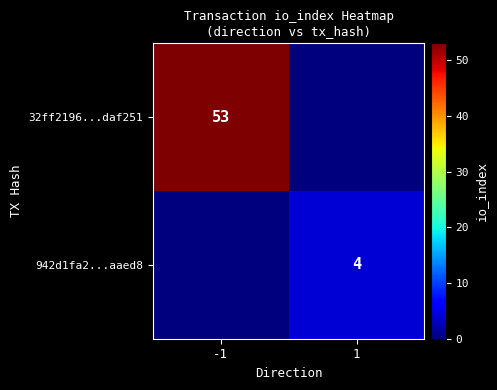

True or false: 32ff2196...daf251 has a value of 53 at -1.

True